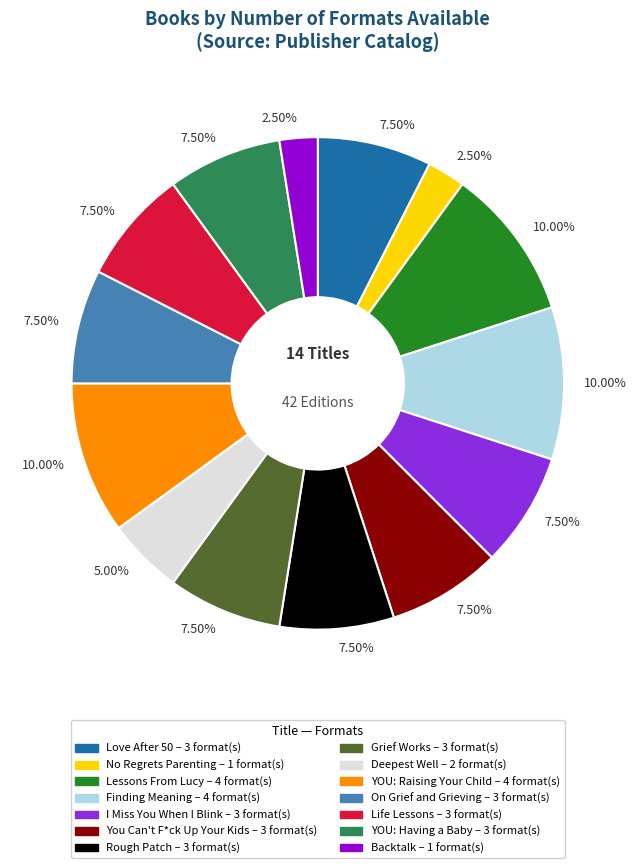

Does any single category account for the majority?

No